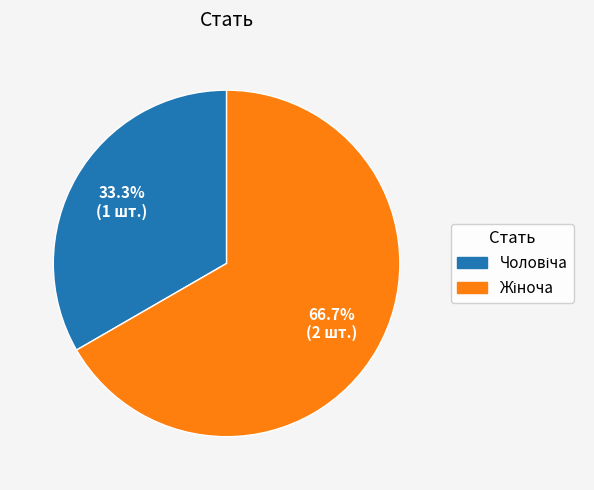

Is there any slice that represents more than half of the pie?

Yes